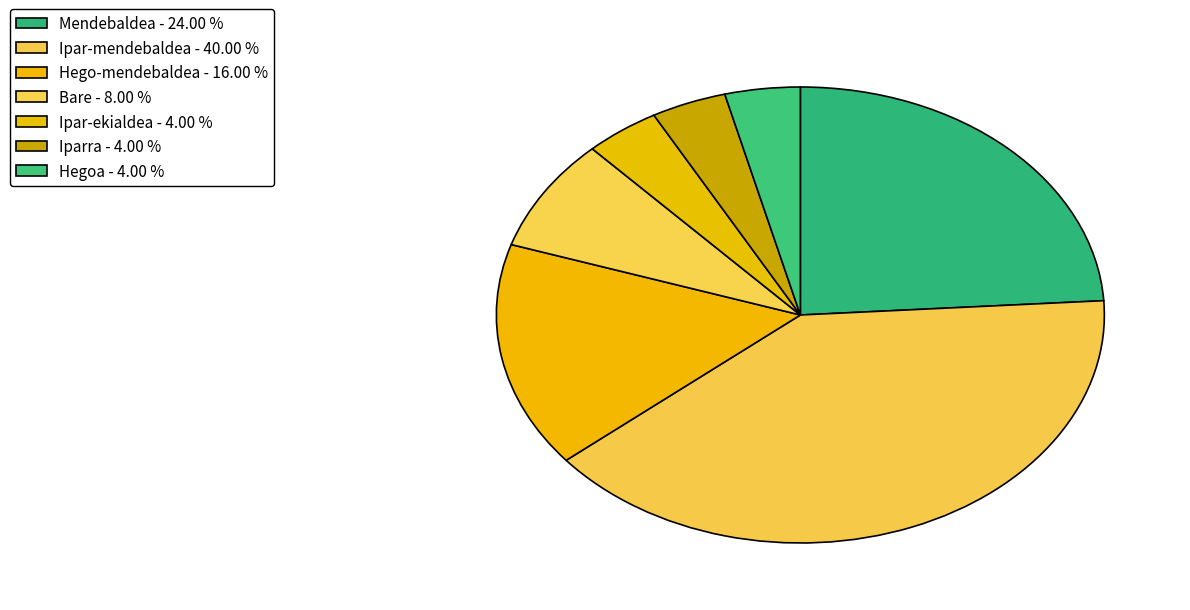

Which category has the smallest portion of the pie?

Ipar-ekialdea